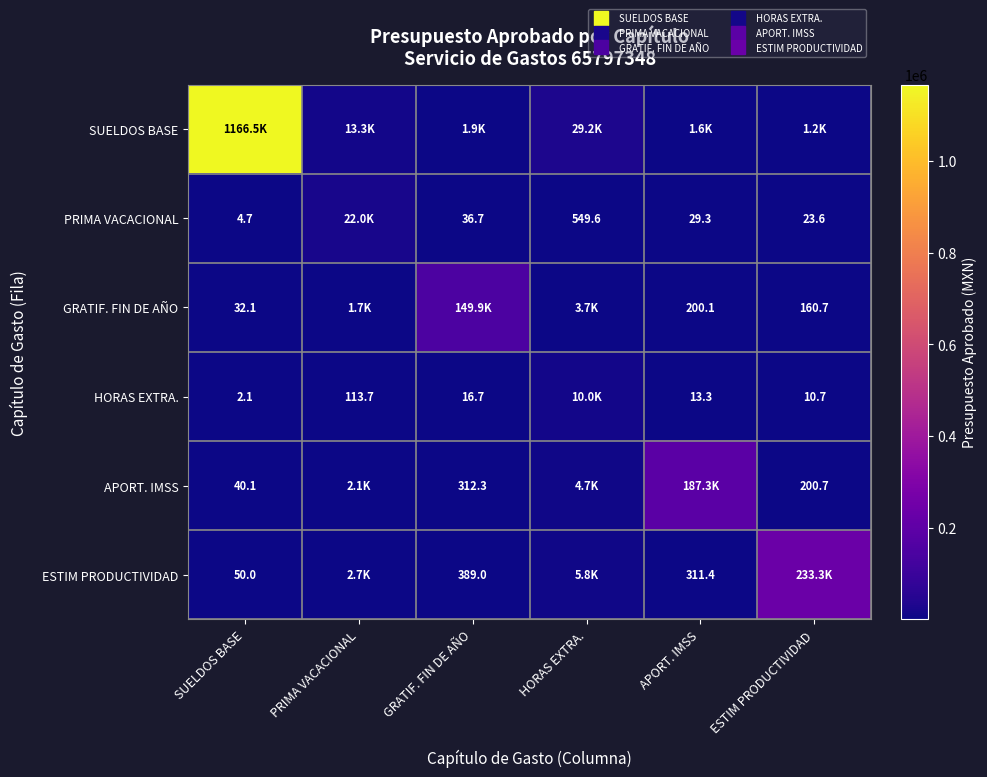

Which series has the widest spread of values?

SUELDOS BASE